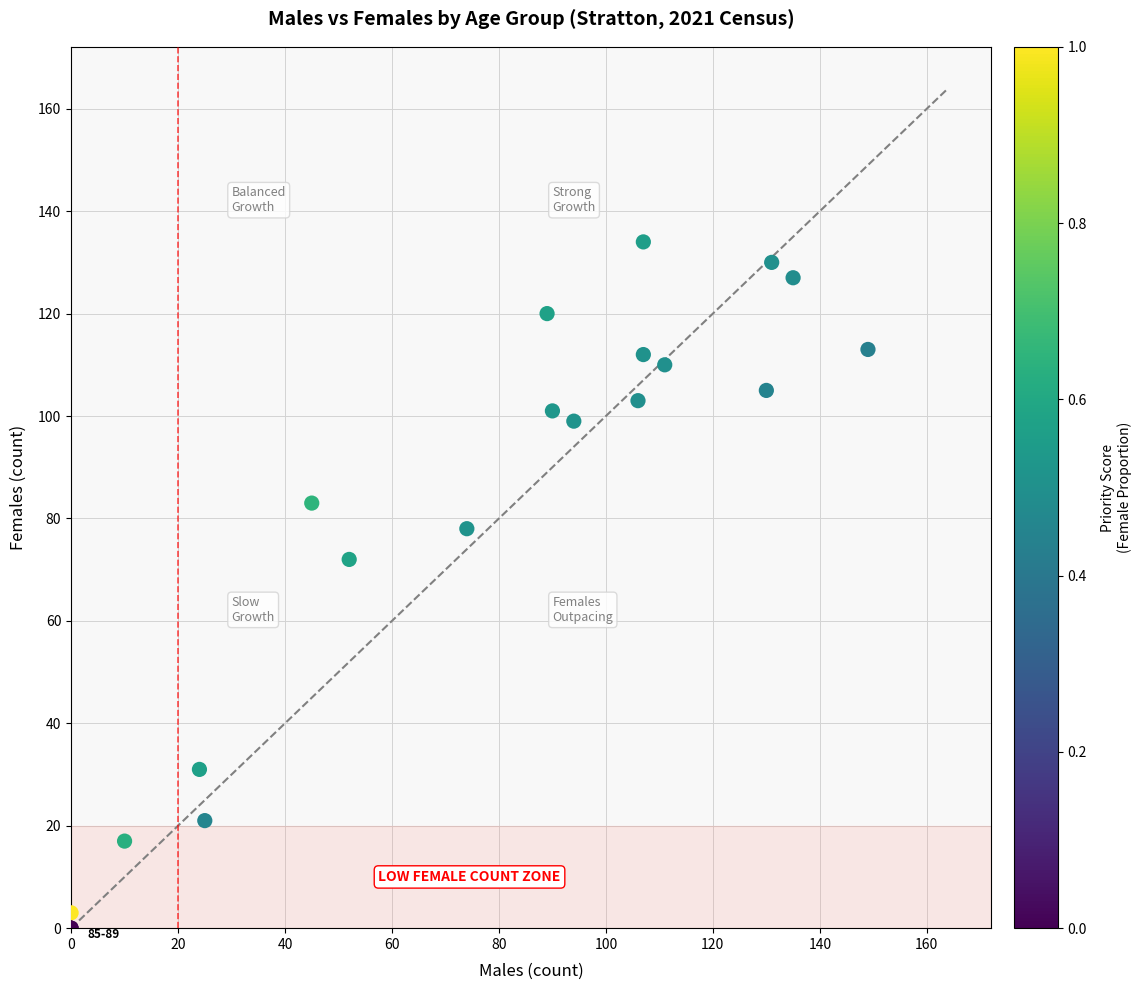

What Y value in the scatter plot is closest to 67?

72